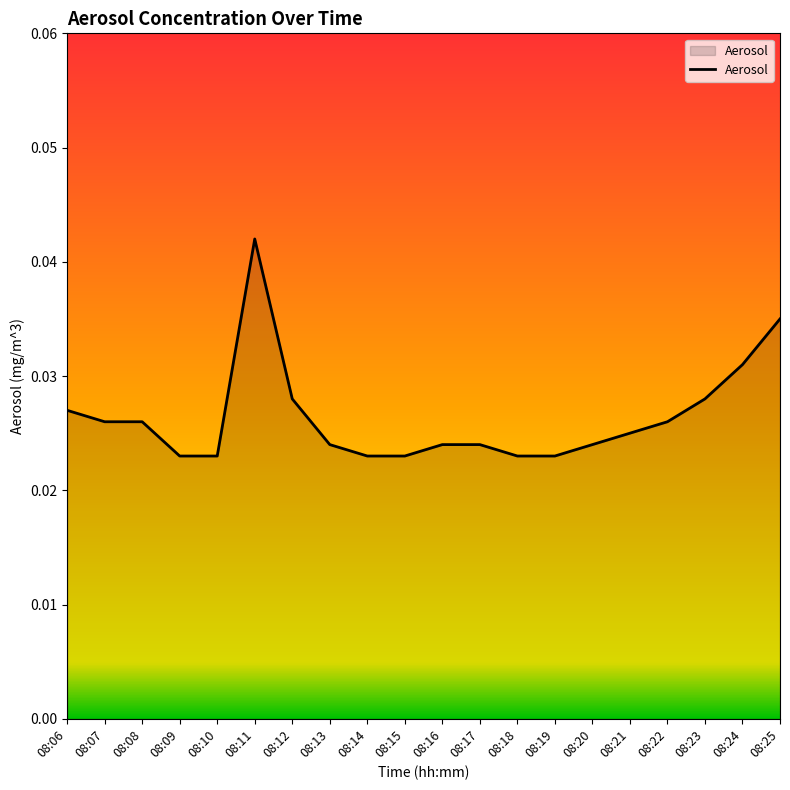

Between 08:11 and 08:25, which is larger?

08:11